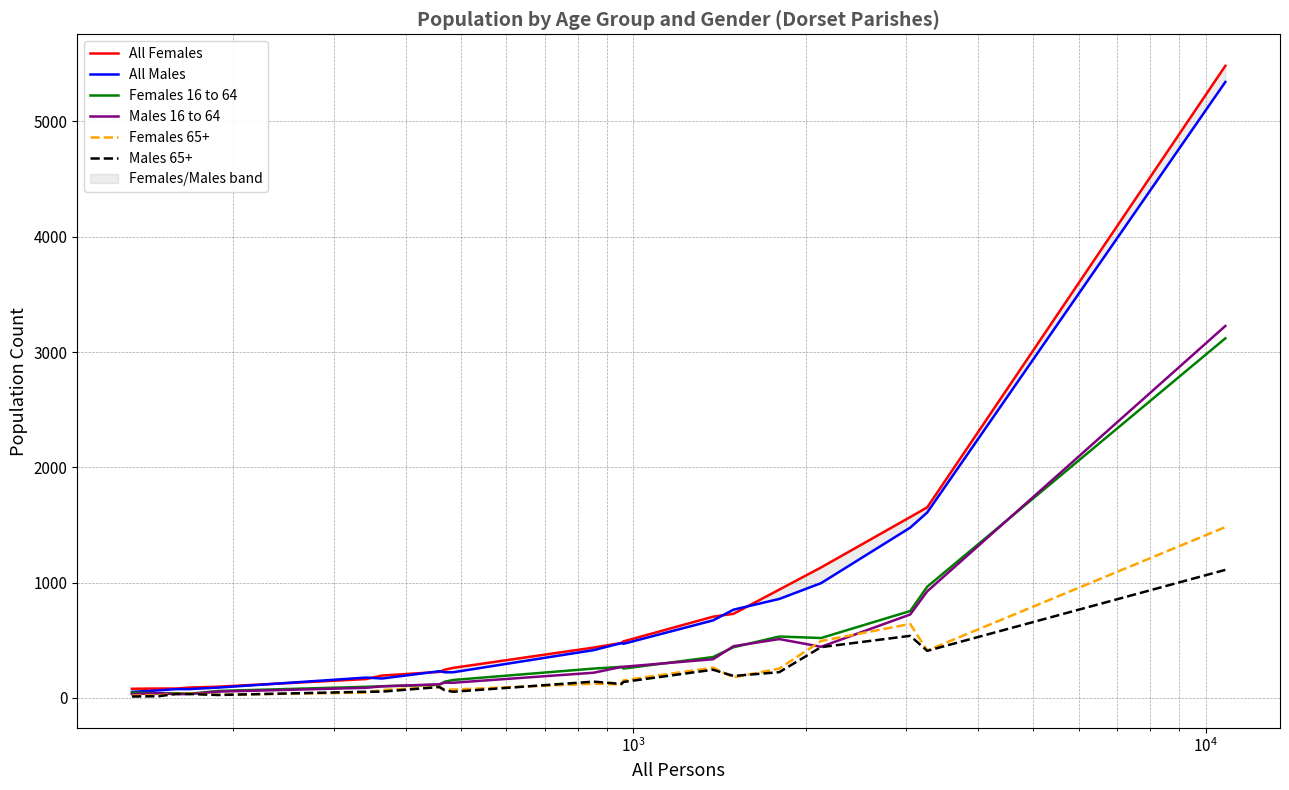

List the series in order of their peak value, lowest first.

Males 65+, Females 65+, Females 16 to 64, Males 16 to 64, All Males, All Females